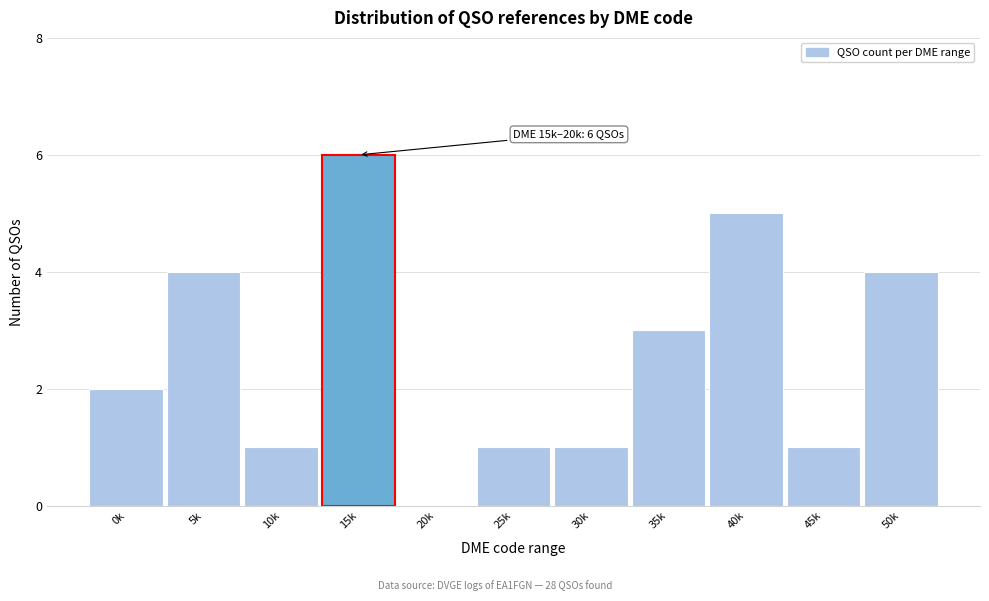

Reading left to right, extract all data points from this chart.

0k=2	5k=4	10k=1	15k=6	20k=0	25k=1	30k=1	35k=3	40k=5	45k=1	50k=4